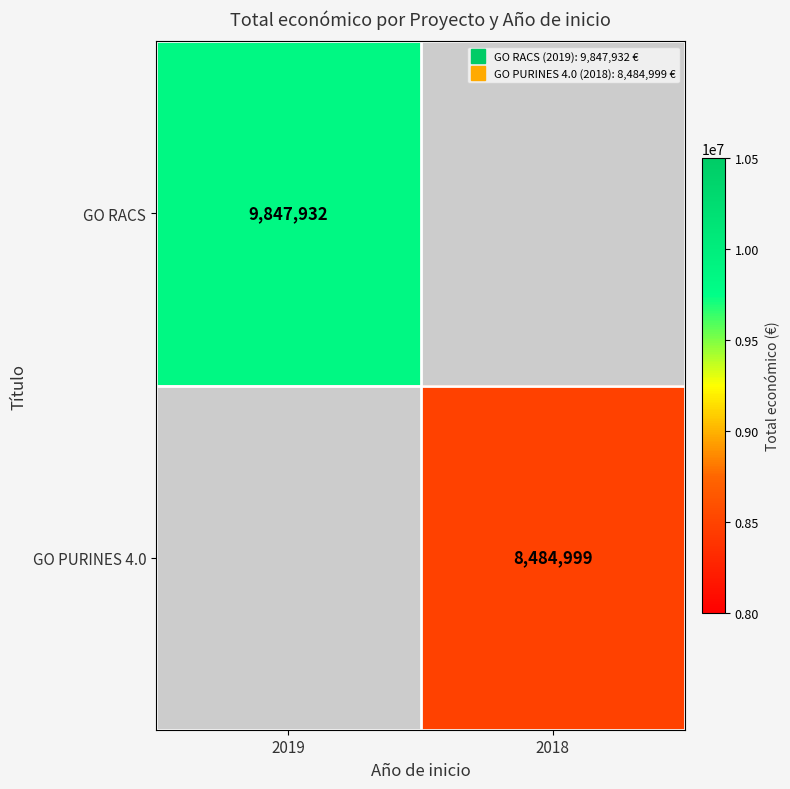

Is it true that GO PURINES 4.0 equals 13096269.6 at 2018?

False